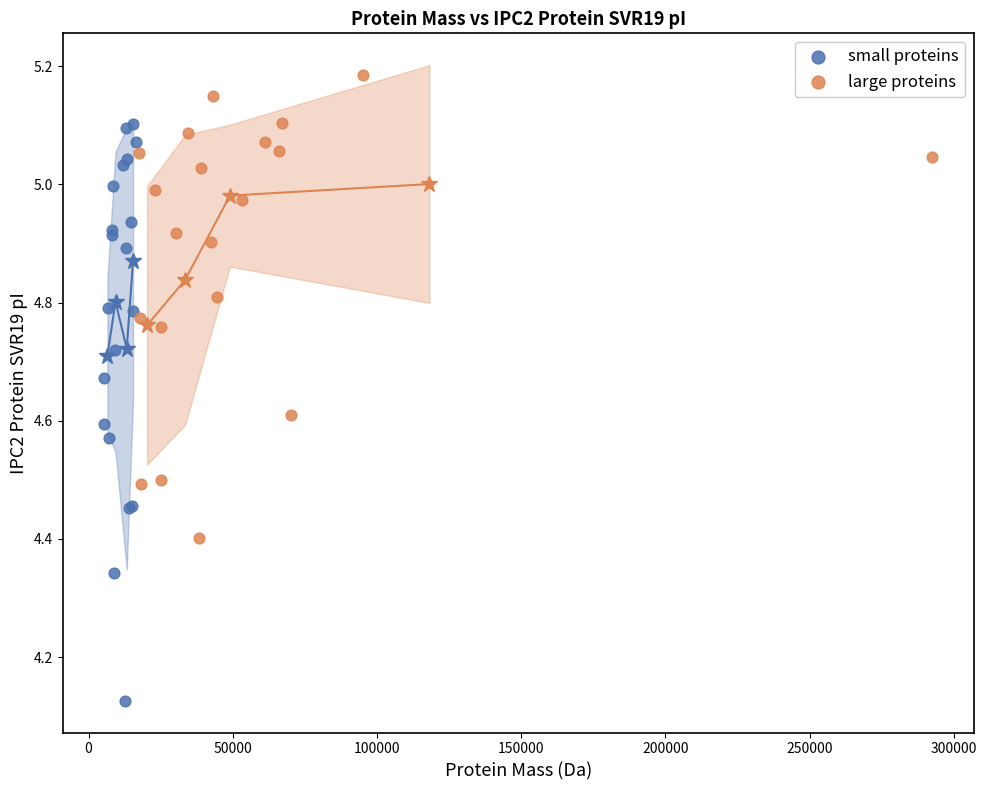

What are all the series names shown in the legend?

small proteins, large proteins